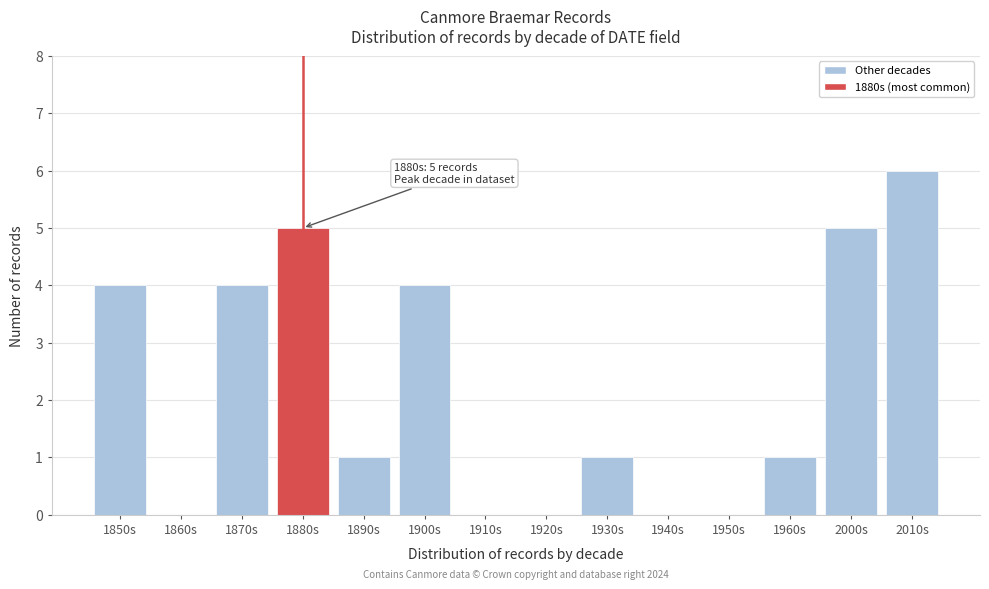

Reading right to left, extract all data points from this chart.

2010s=6	2000s=5	1960s=1	1950s=0	1940s=0	1930s=1	1920s=0	1910s=0	1900s=4	1890s=1	1880s=5	1870s=4	1860s=0	1850s=4